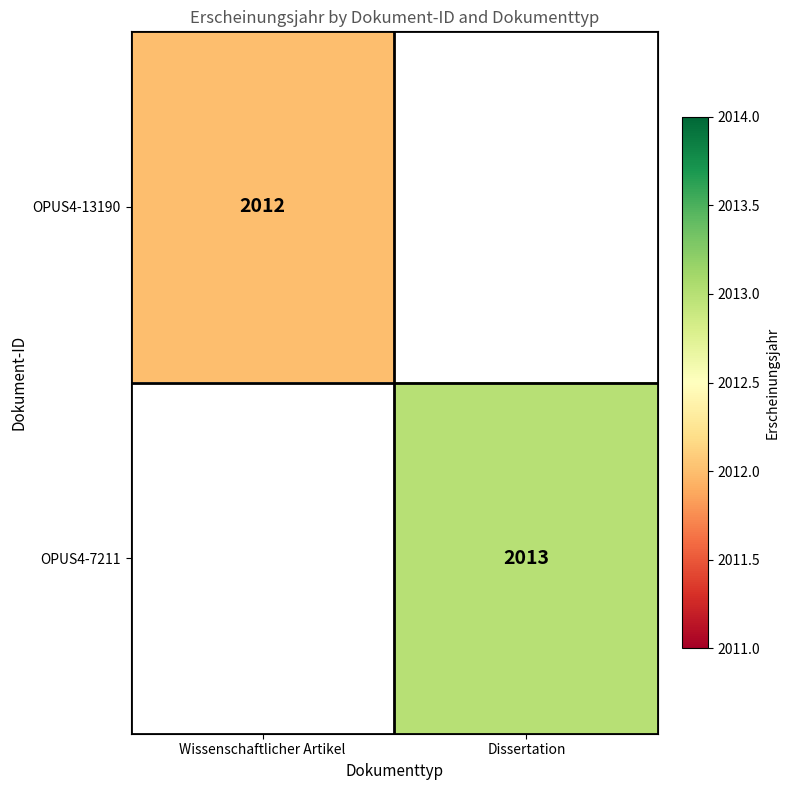

Is it true that OPUS4-13190 equals 2012 at Wissenschaftlicher Artikel?

True